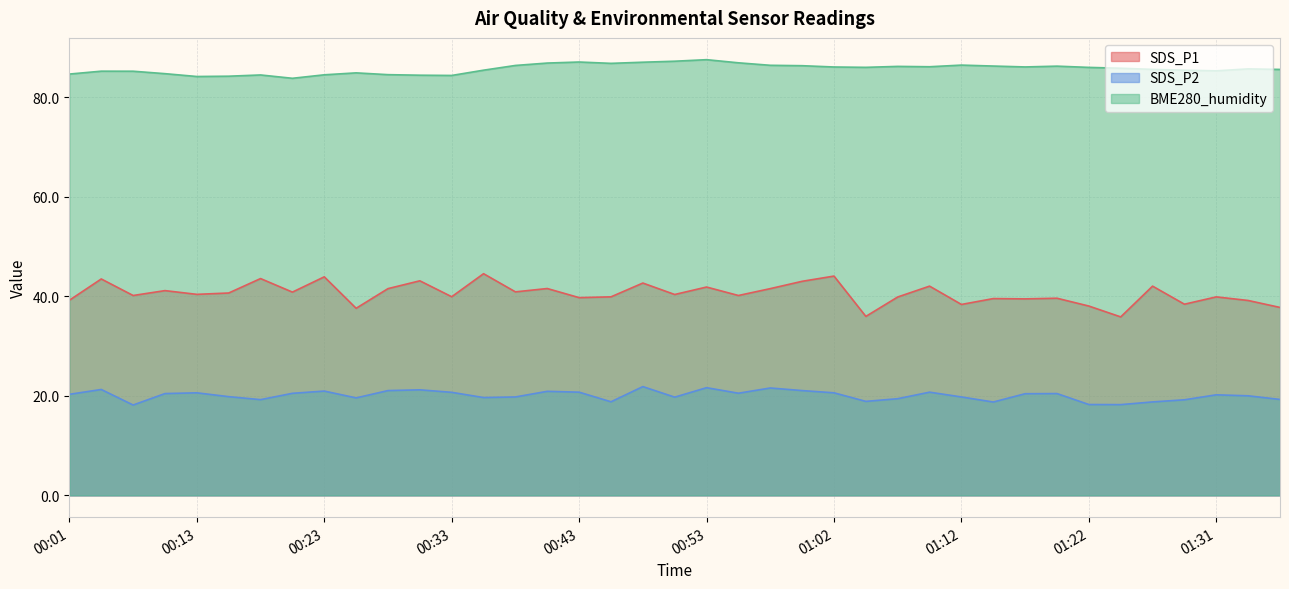

What is the sum of all SDS_P1 values?

1581.4